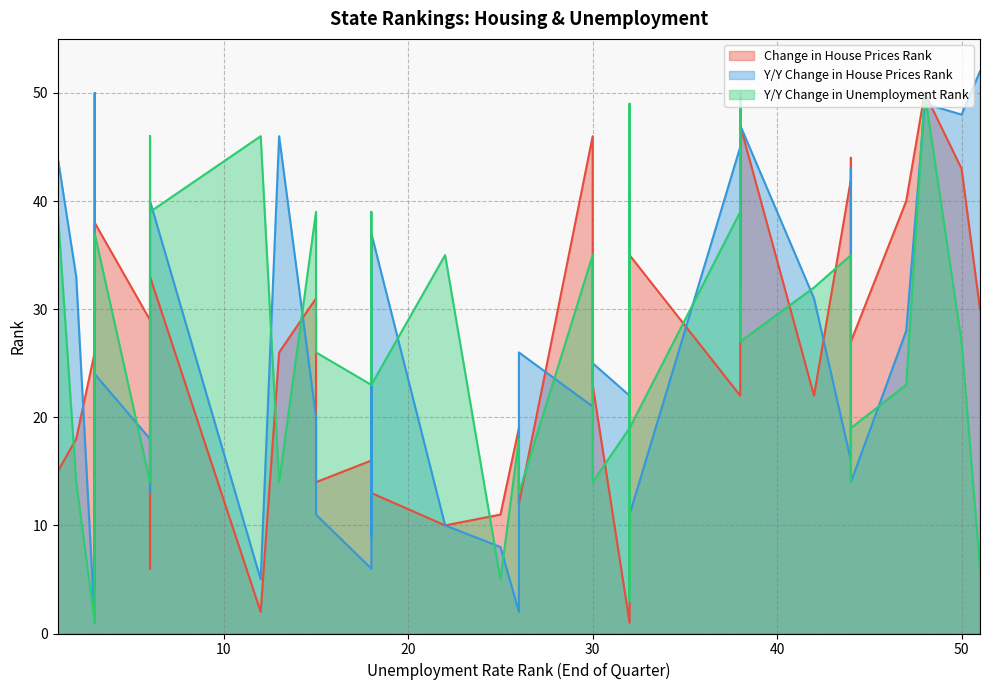

Rank the series at 1 from highest to lowest value.

Y/Y Change in House Prices Rank, Y/Y Change in Unemployment Rank, Change in House Prices Rank